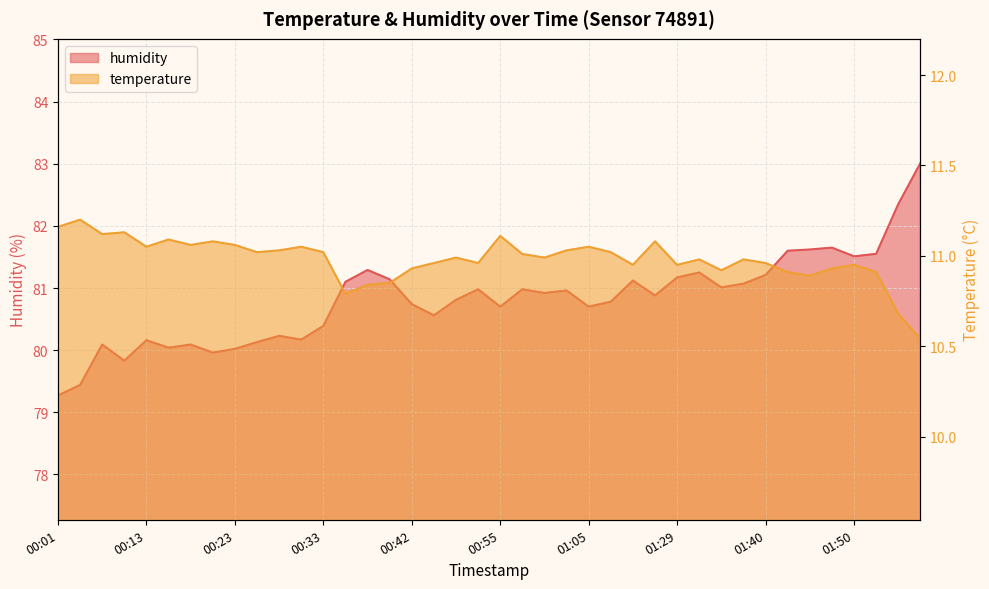

Reading left to right, extract all data points from this chart.

temperature: 00:01=11.2	00:03=11.2	00:08=11.1	00:11=11.1	00:13=11.1	00:16=11.1	00:18=11.1	00:20=11.1	00:23=11.1	00:25=11.0	00:28=11.0	00:30=11.1	00:33=11.0	00:35=10.8	00:37=10.8	00:40=10.8	00:42=10.9	00:45=11.0	00:50=11.0	00:52=11.0	00:55=11.1	00:57=11.0	01:00=11.0	01:02=11.0	01:05=11.1	01:07=11.0	01:10=10.9	01:15=11.1	01:29=10.9	01:31=11.0	01:34=10.9	01:37=11.0	01:40=11.0	01:42=10.9	01:45=10.9	01:47=10.9	01:50=10.9	01:52=10.9	01:55=10.7	02:00=10.5
humidity: 00:01=79.3	00:03=79.4	00:08=80.1	00:11=79.8	00:13=80.2	00:16=80.0	00:18=80.1	00:20=80.0	00:23=80.0	00:25=80.1	00:28=80.2	00:30=80.2	00:33=80.4	00:35=81.1	00:37=81.3	00:40=81.1	00:42=80.7	00:45=80.6	00:50=80.8	00:52=81.0	00:55=80.7	00:57=81.0	01:00=80.9	01:02=81.0	01:05=80.7	01:07=80.8	01:10=81.1	01:15=80.9	01:29=81.2	01:31=81.2	01:34=81.0	01:37=81.1	01:40=81.2	01:42=81.6	01:45=81.6	01:47=81.7	01:50=81.5	01:52=81.5	01:55=82.3	02:00=83.0